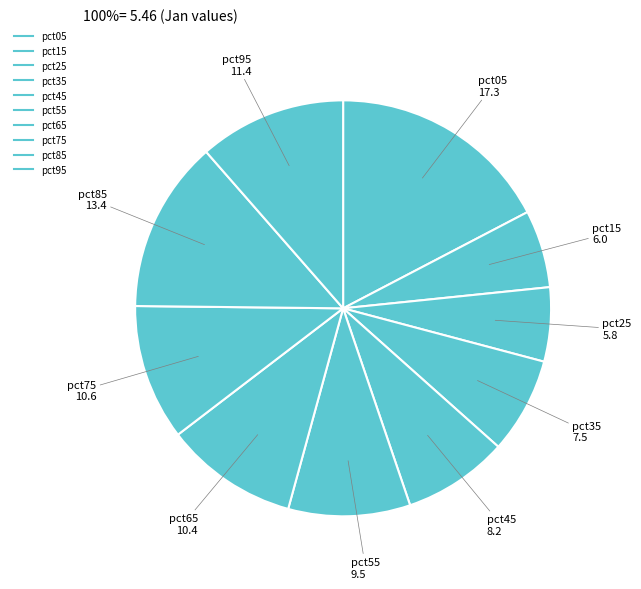

Is it true that pct65 is 1% of the pie?

False